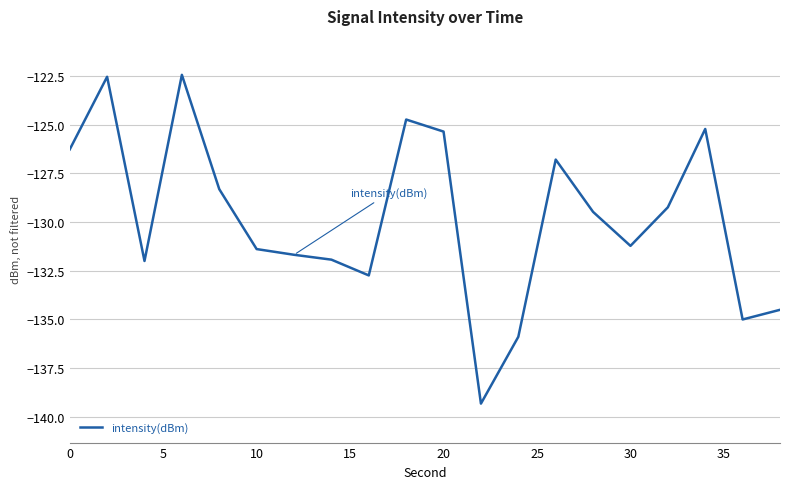

What is the minimum value shown in the chart?

-139.3